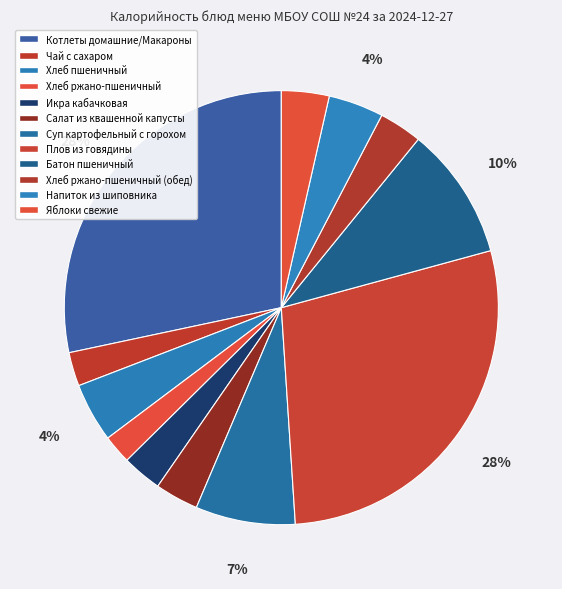

How many segments does this pie chart have?

12